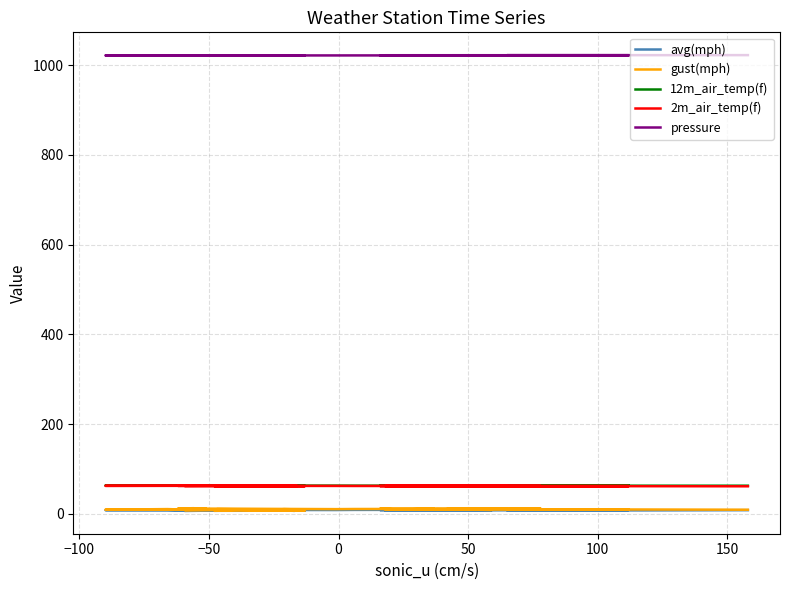

What is the highest value of the gust(mph) series?

12.7